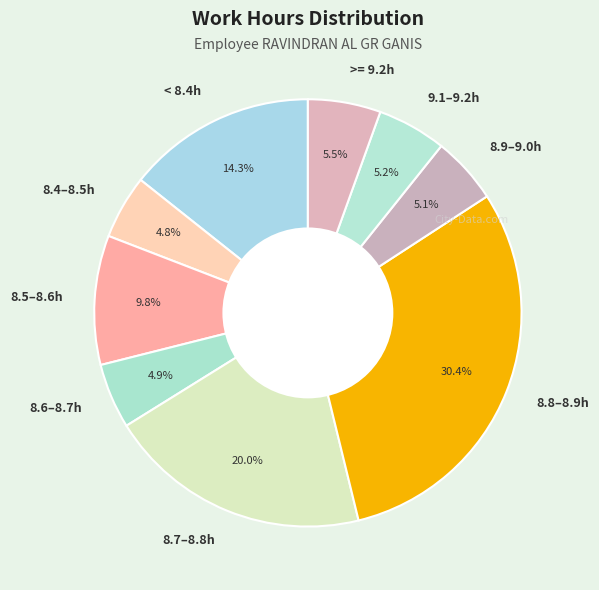

Does 8.7–8.8h account for over 50% of the chart?

No